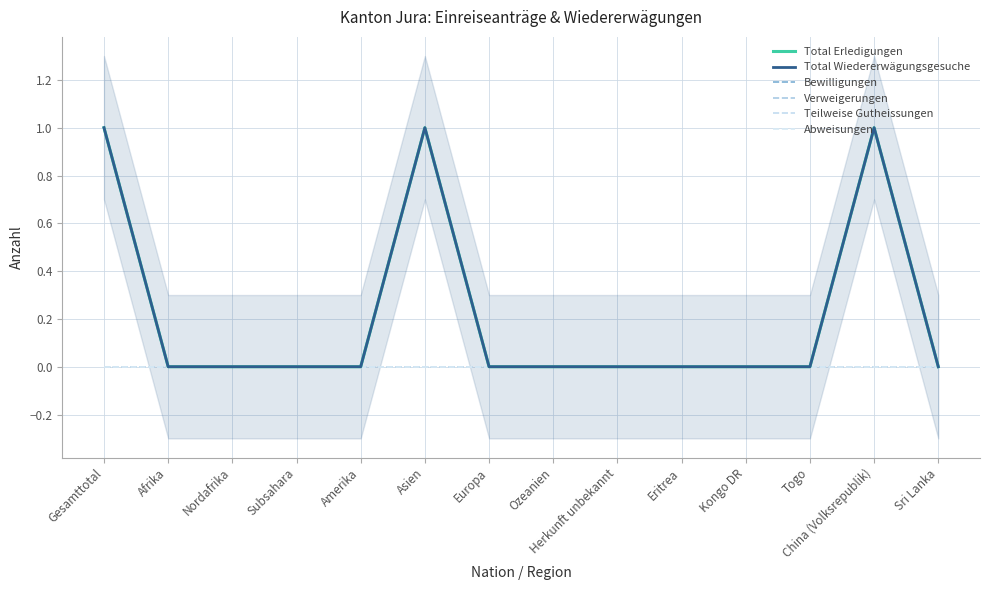

True or false: Teilweise Gutheissungen and Total Erledigungen intersect in this chart.

False